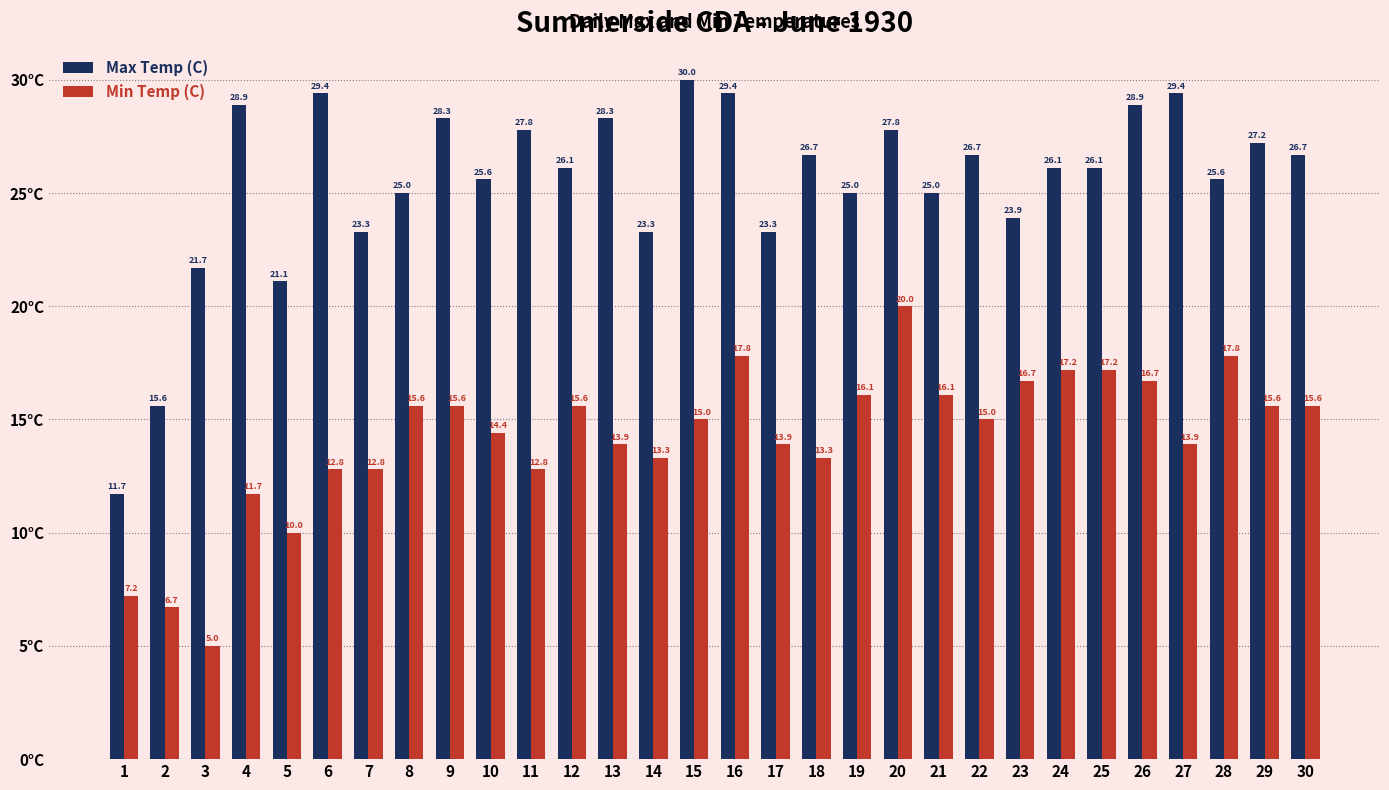

True or false: Max Temp (C) has a value of 25.0 at 21.

True